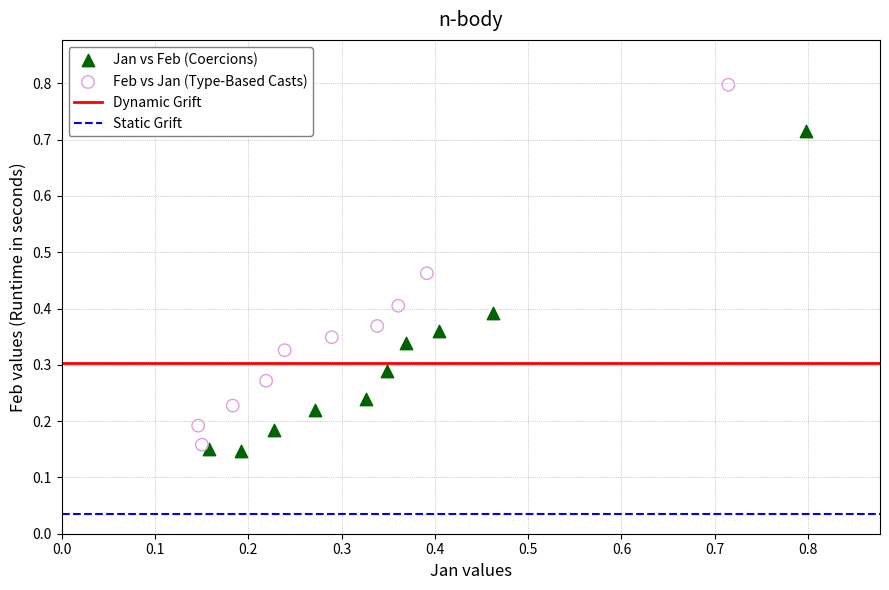

Which series contains the highest Y value?

Feb vs Jan (Type-Based Casts)